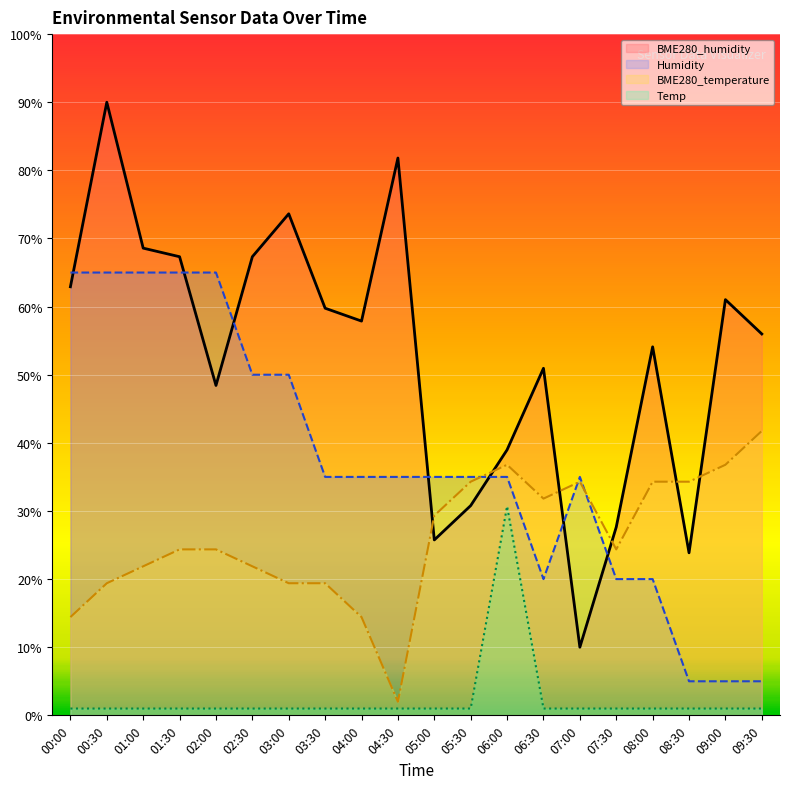

How many distinct data groups are displayed?

4